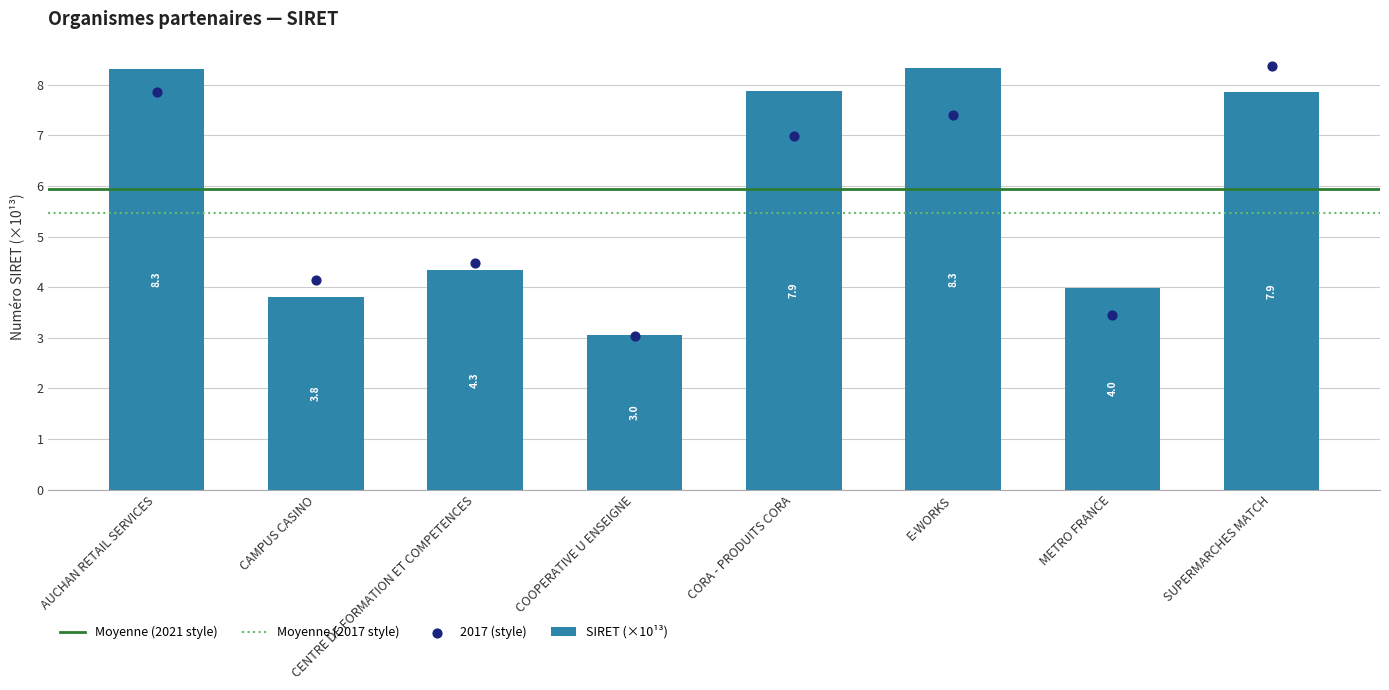

What is the ratio of the value at CORA - PRODUITS CORA to the value at AUCHAN RETAIL SERVICES?

0.9